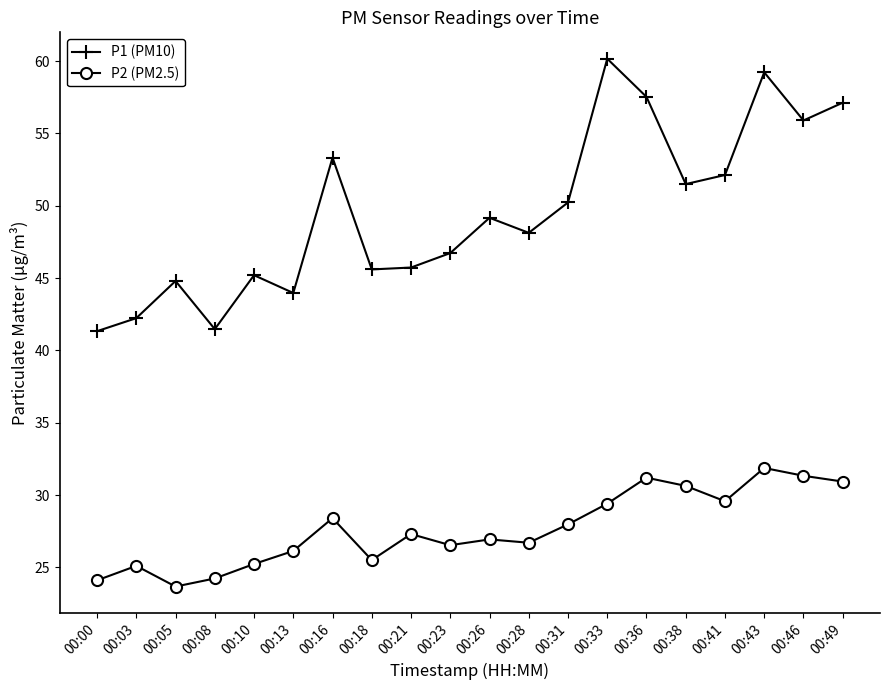

At which category is the sum across all series the highest?

00:43